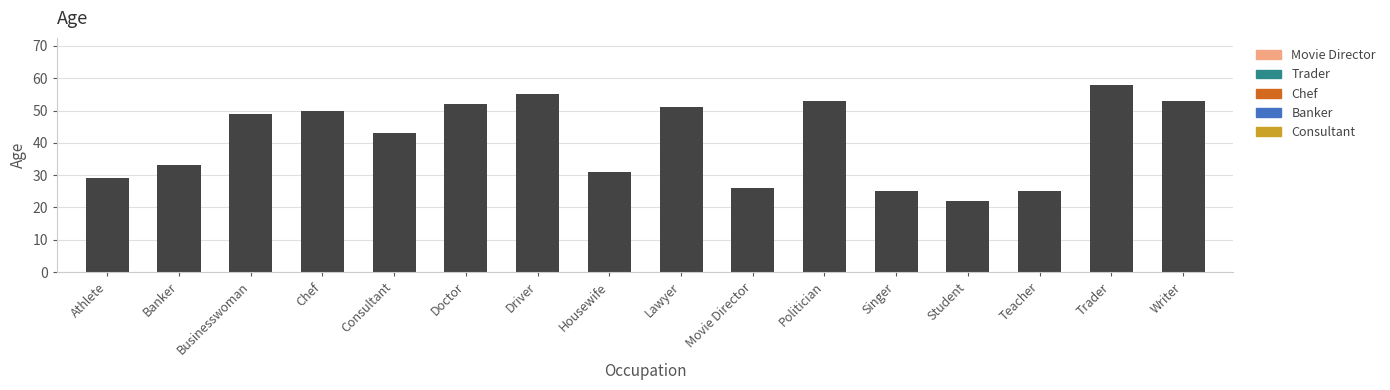

Is it true that the value at Politician is 34?

False